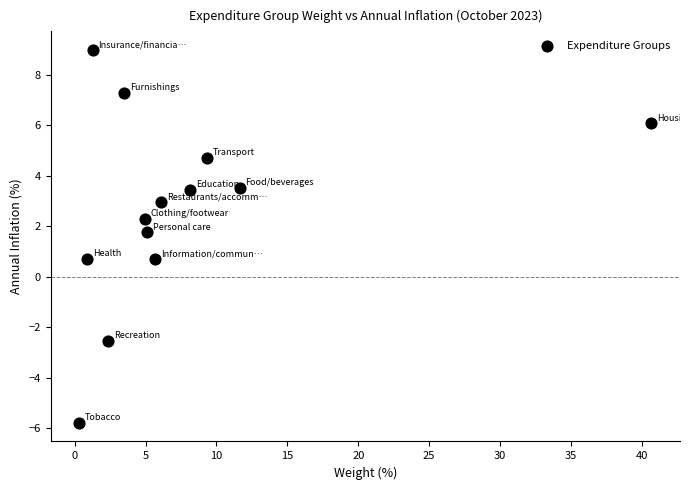

What is the range of X values (max minus min)?

40.4